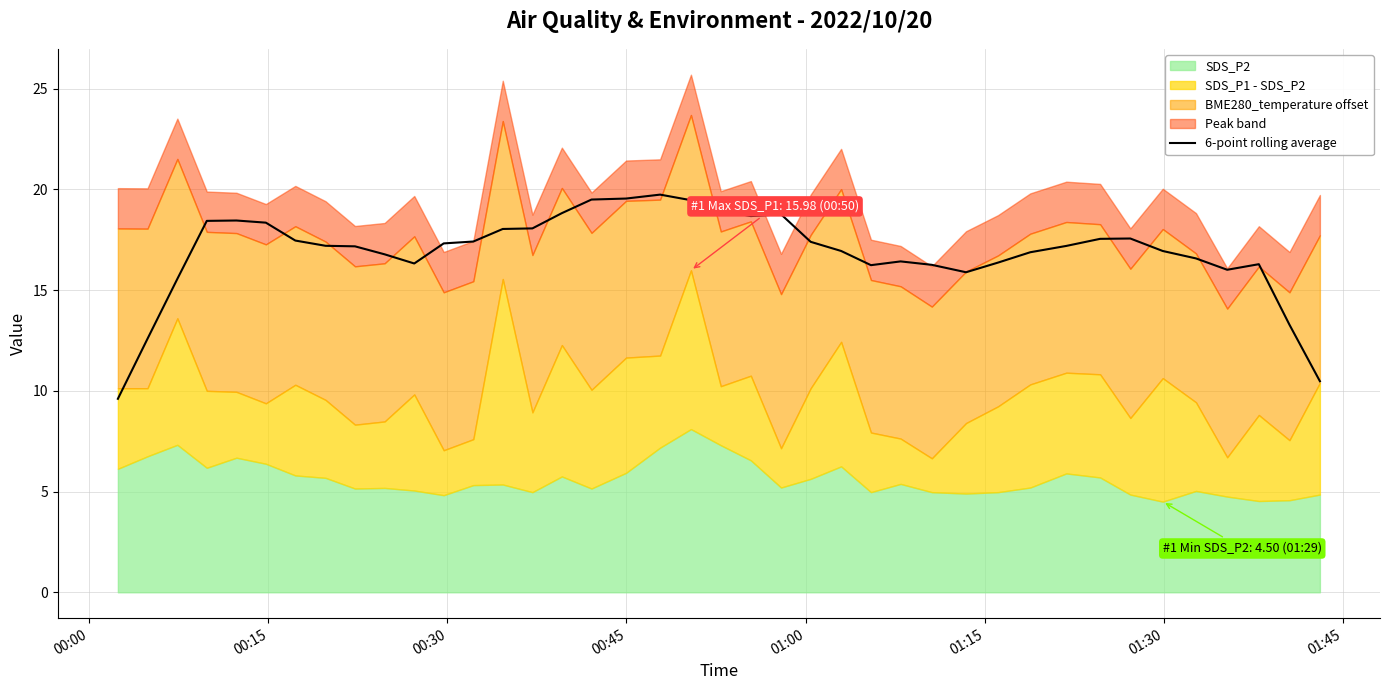

How many categories are shown in the chart?

40